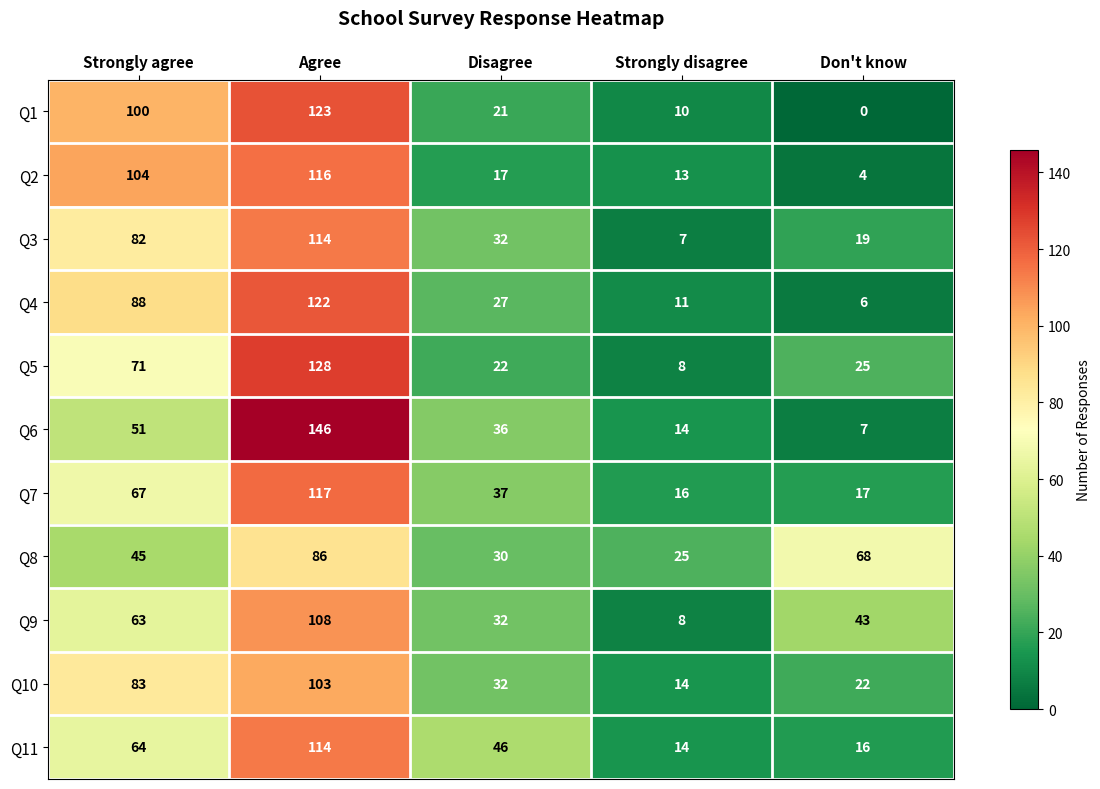

What is the maximum value shown in the chart?

146